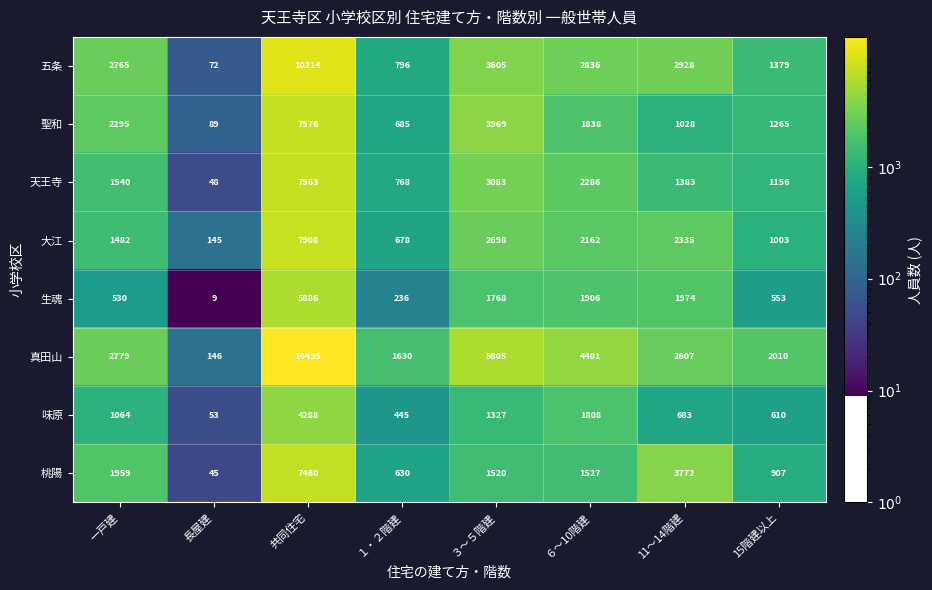

Between １・２階建 and ３～５階建, which series saw the biggest shift?

真田山